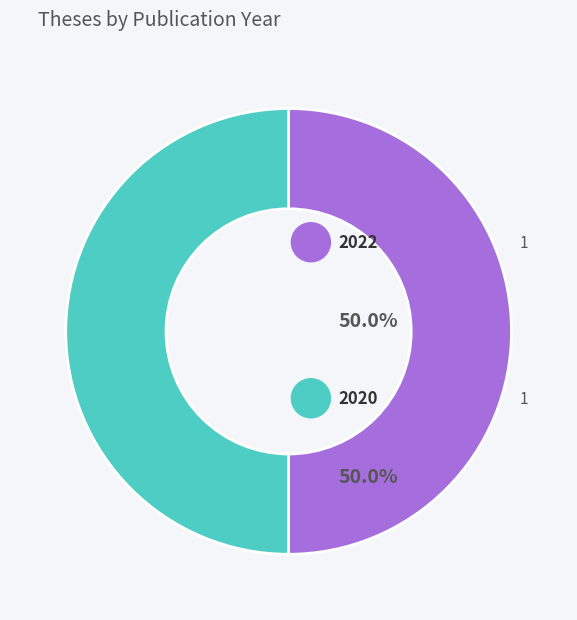

Between 2020 and 2022, which is larger?

2022